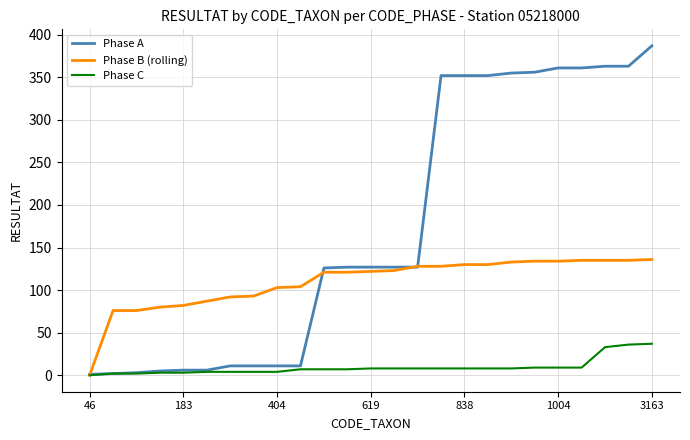

How many lines are shown in the chart?

3